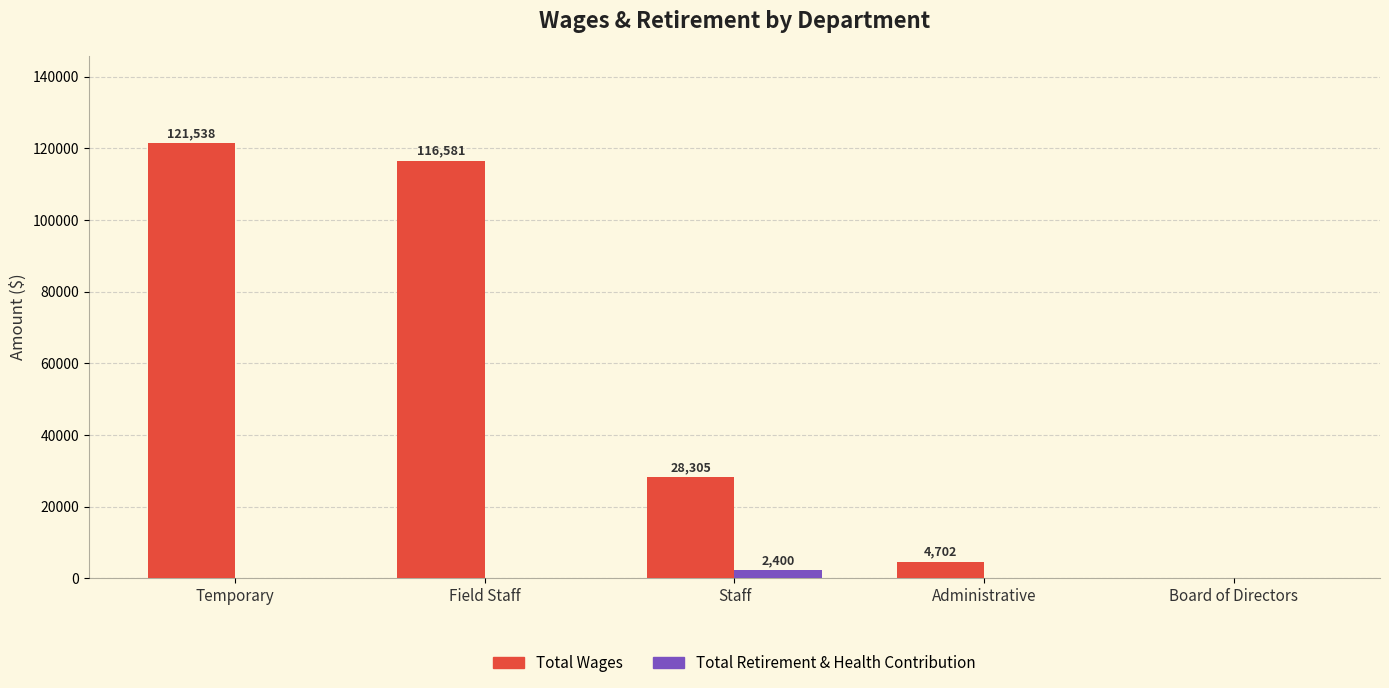

Reading left to right, extract all data points from this chart.

Total Wages: 121538	116581	28305	4702	0
Total Retirement & Health Contribution: 0	0	2400	0	0